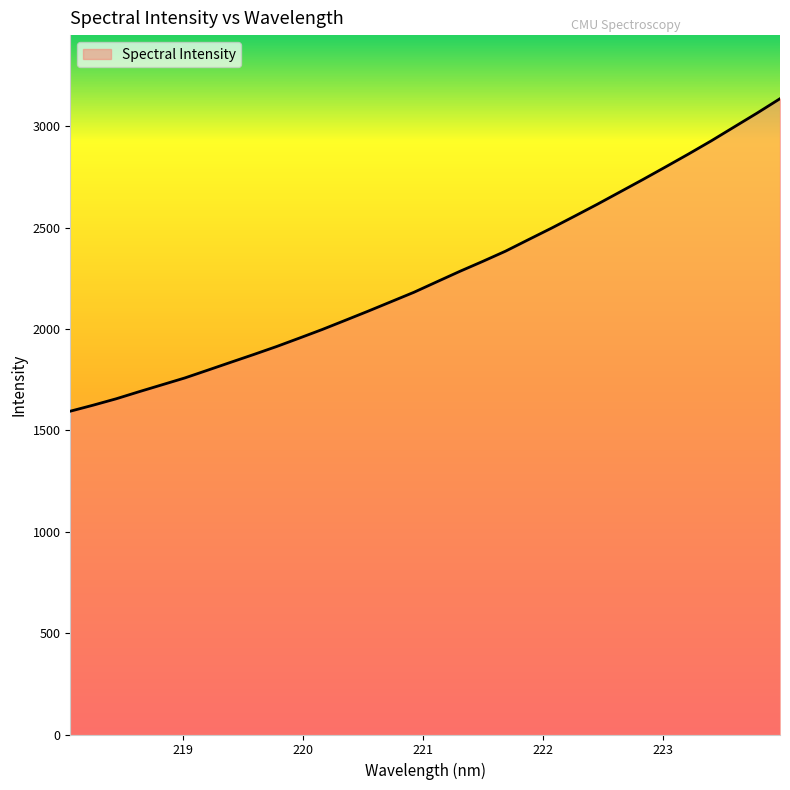

How many lines are shown in the chart?

1